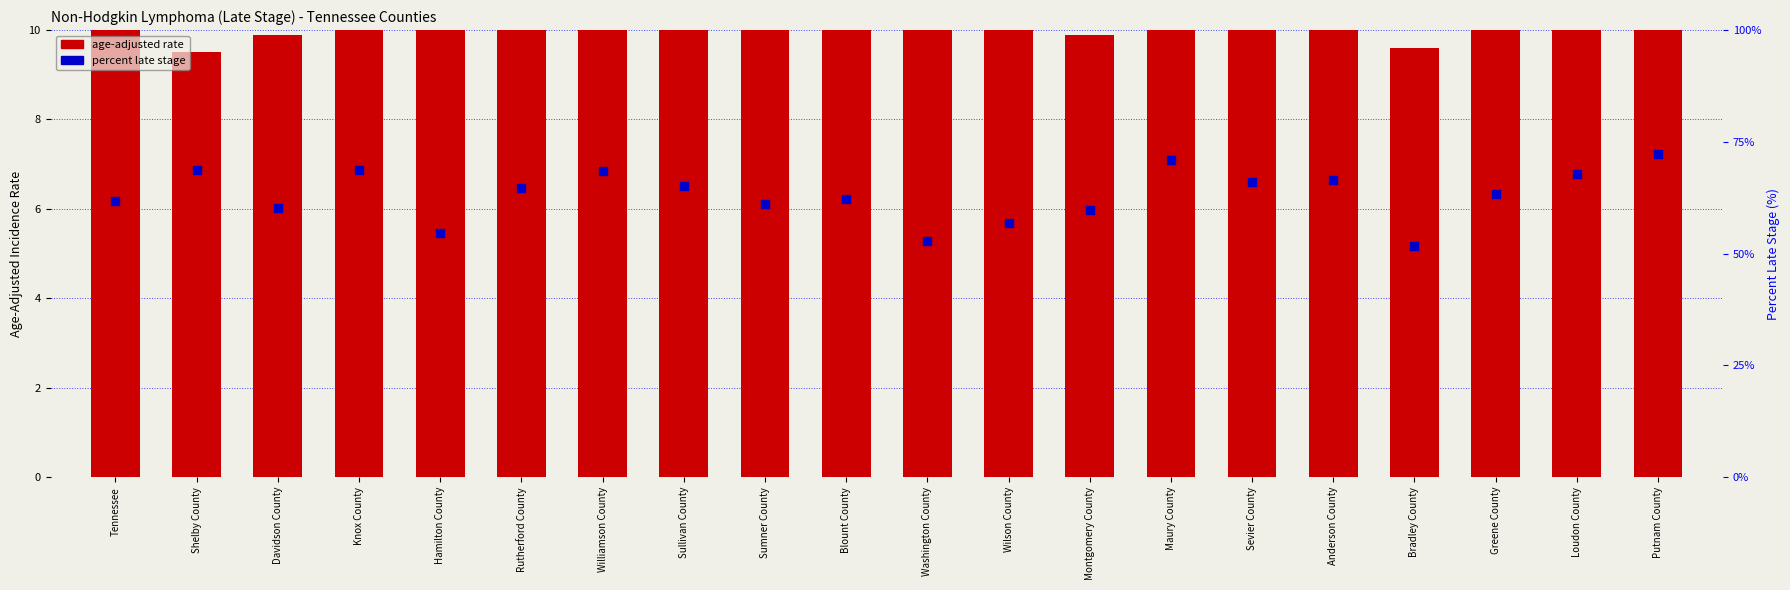

Which series has the largest total across all categories?

percent late stage